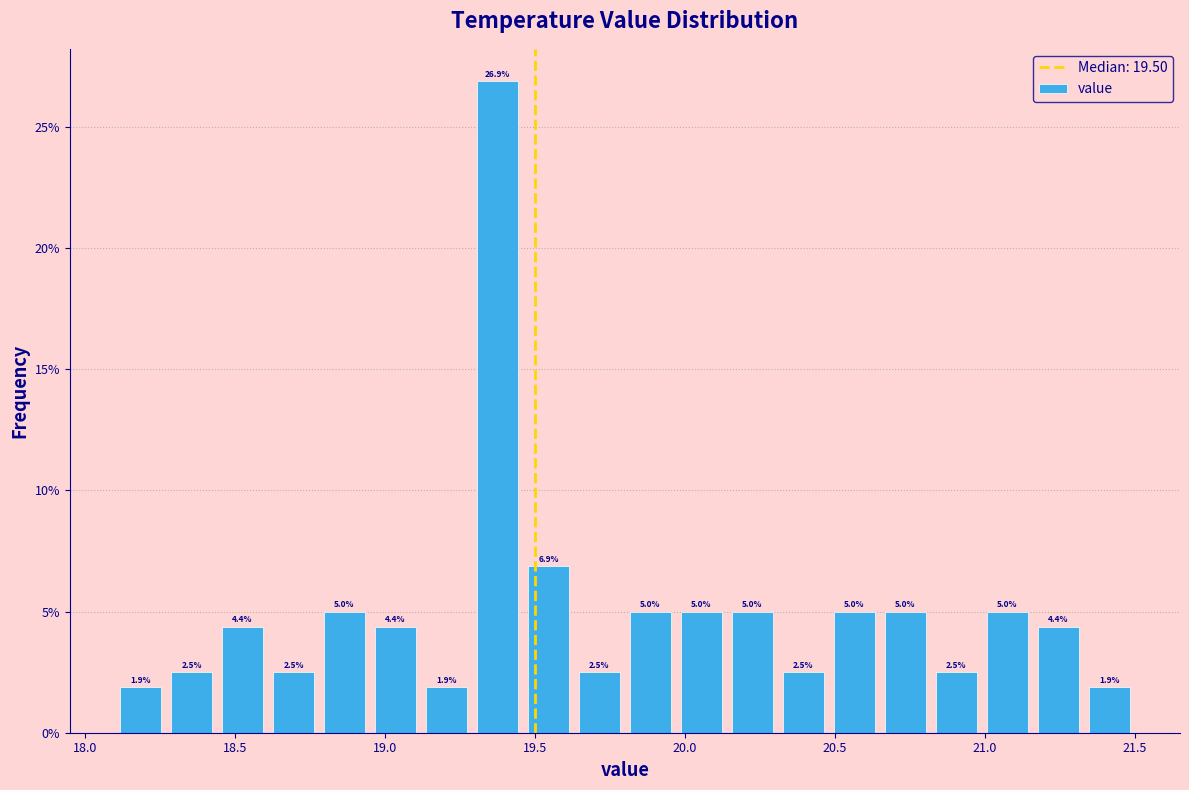

Read against the x-axis, roughly where is the centre of the tallest bar?

19.40